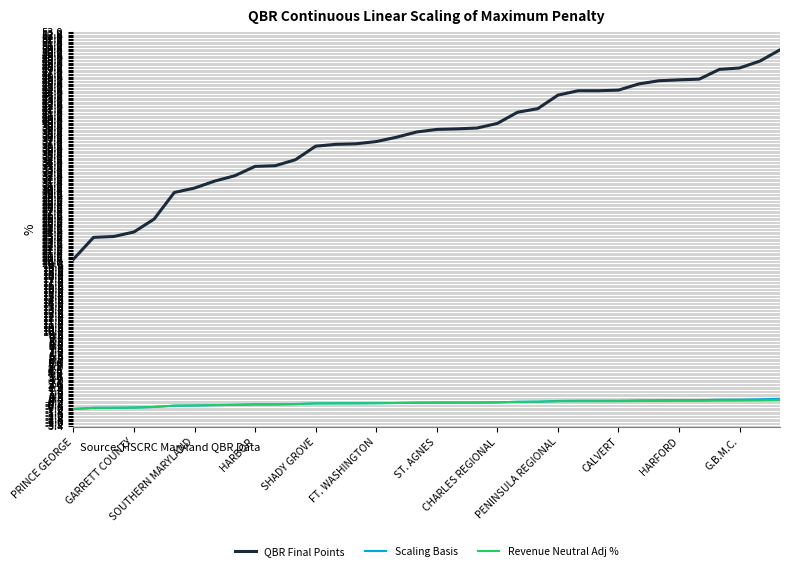

At how many categories does at least one series exceed 6?

36